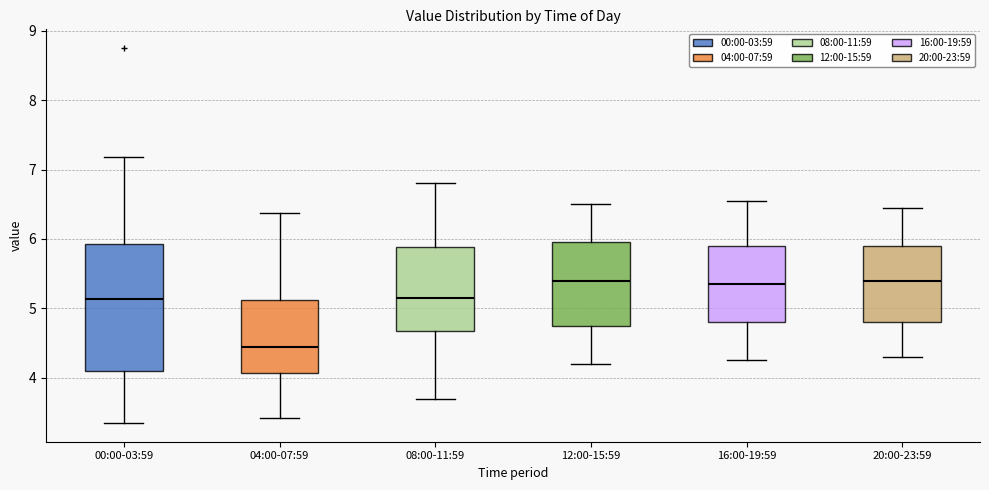

Reading left to right, read every box against the y-axis: the position of its median line, the range the box covers, and the ends of its whiskers. The values are not printed on the chart, so give them approximately, as read against the axis.

00:00-03:59: median 5.1, box 4.1 to 5.9, whiskers 3.4 to 7.2
04:00-07:59: median 4.5, box 4.1 to 5.1, whiskers 3.4 to 6.4
08:00-11:59: median 5.2, box 4.7 to 5.9, whiskers 3.7 to 6.8
12:00-15:59: median 5.4, box 4.8 to 6.0, whiskers 4.2 to 6.5
16:00-19:59: median 5.4, box 4.8 to 5.9, whiskers 4.3 to 6.6
20:00-23:59: median 5.4, box 4.8 to 5.9, whiskers 4.3 to 6.5